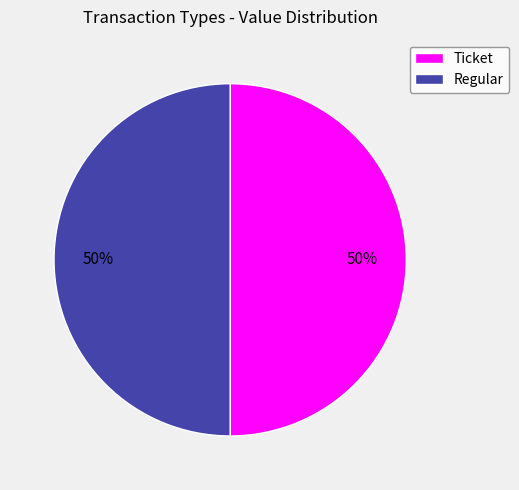

Is the sum of Ticket and Regular greater than half?

Yes